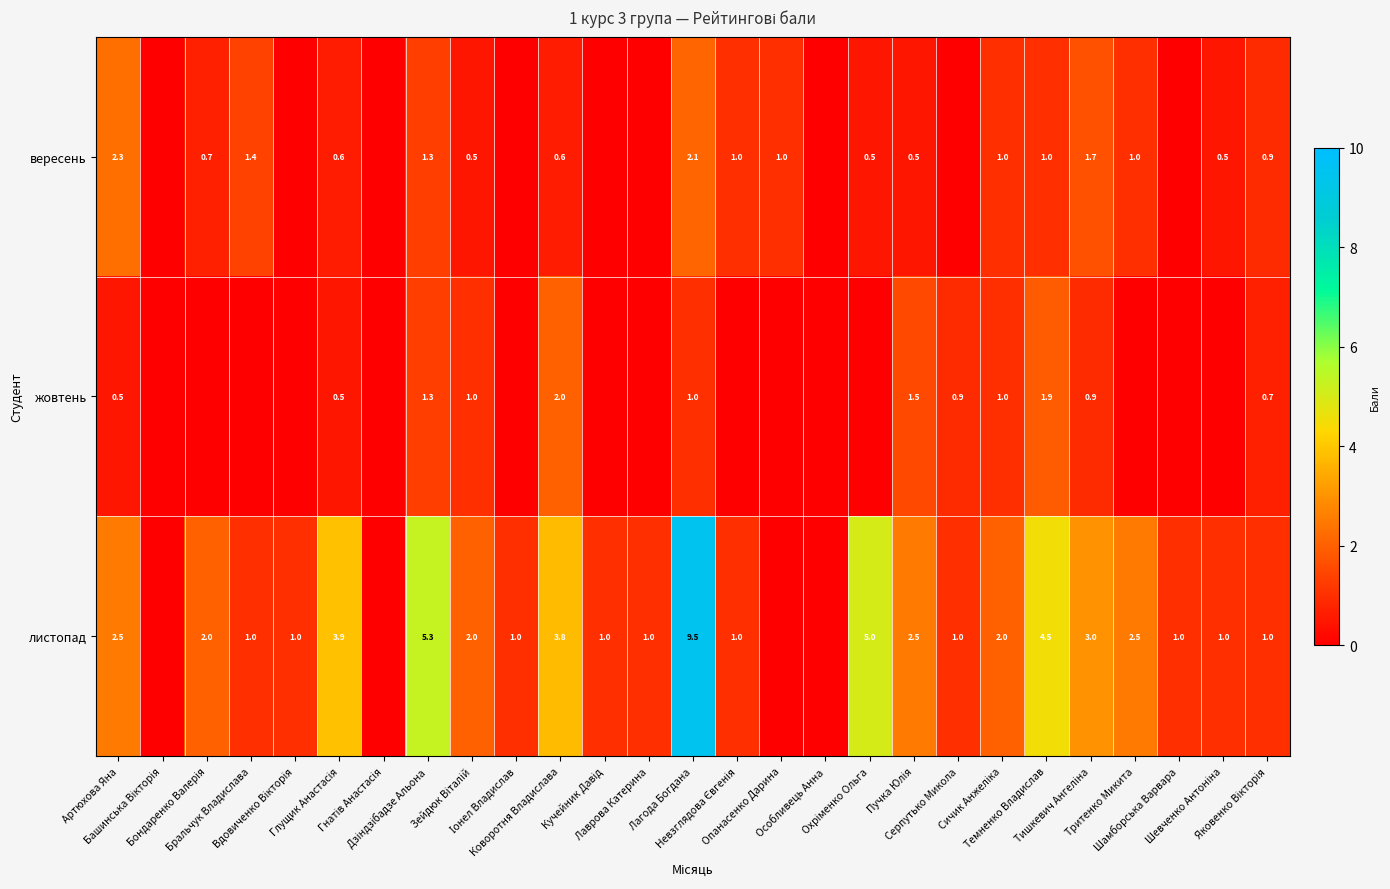

Which category has the lowest value in the жовтень series?

Башинська Вікторія